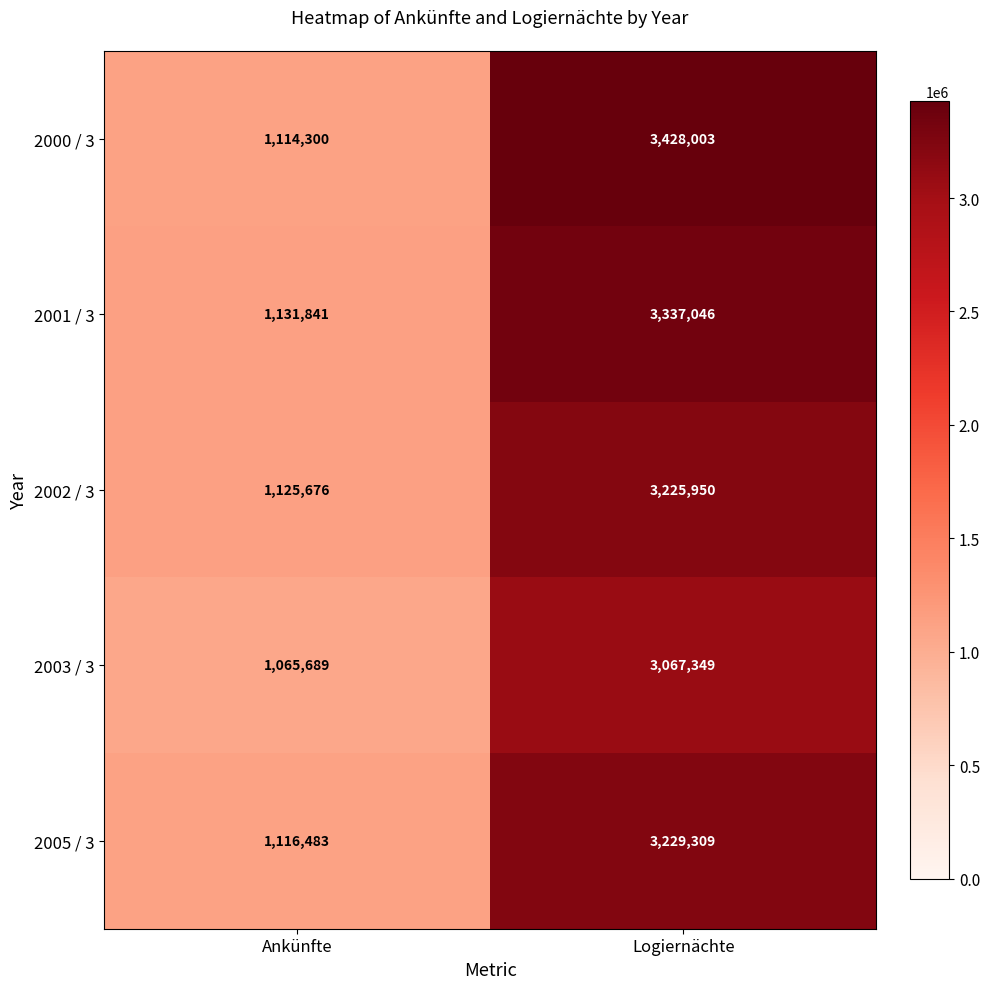

Where is 2005 / 3 nearest to the value 2172896?

Ankünfte